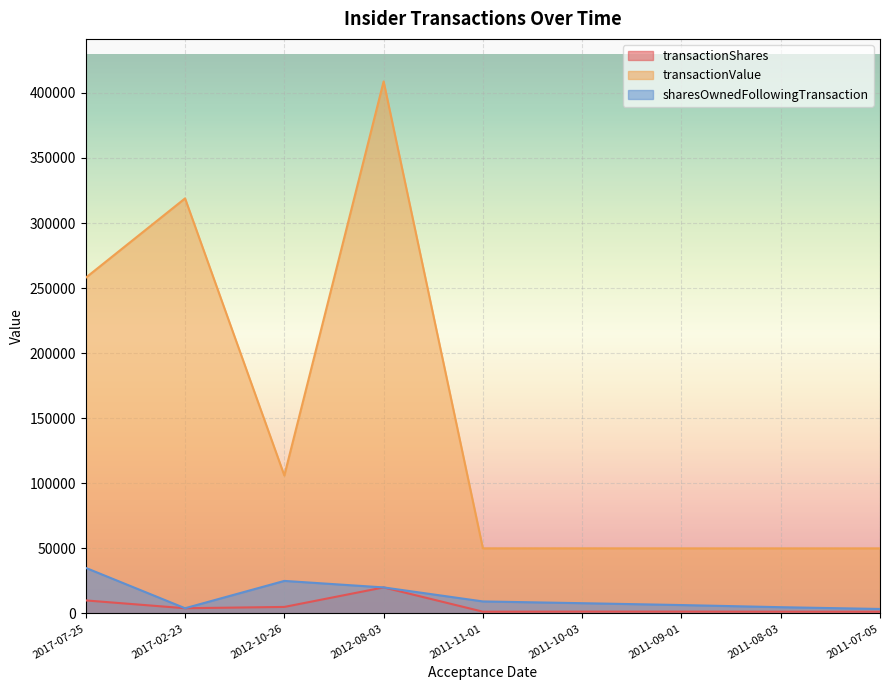

True or false: transactionValue and transactionShares cross at least once.

False